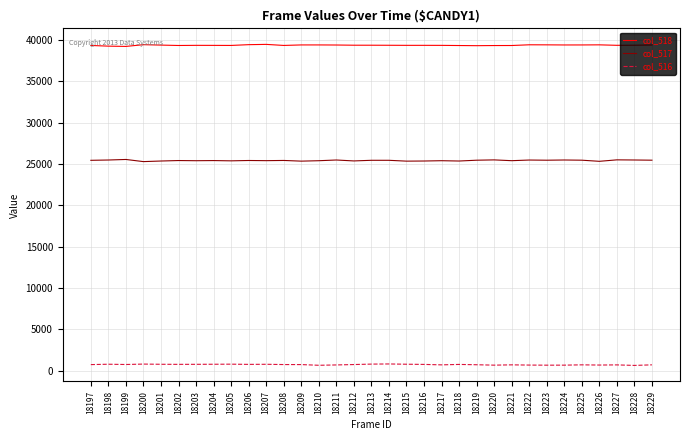

What is the difference between the maximum and minimum values in the col_517 series?

259